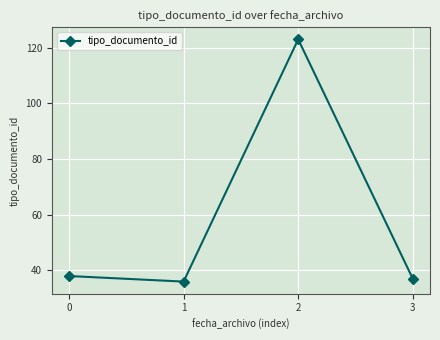

Is it true that the value at 0 is 64?

False